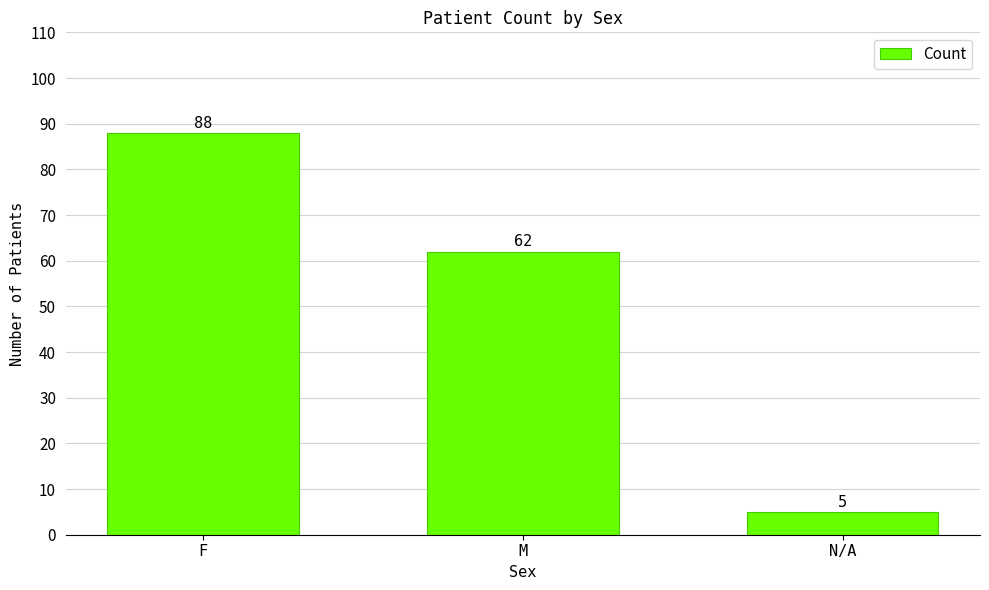

At which label is the value closest to 46?

M